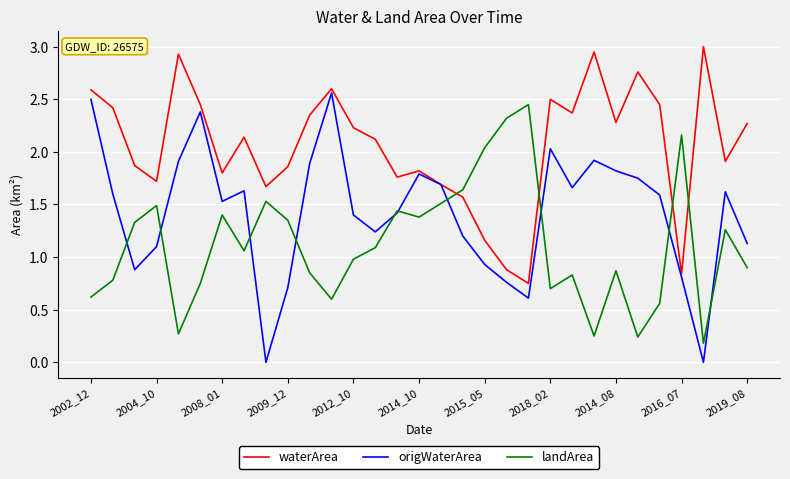

Which series has the widest spread of values?

origWaterArea